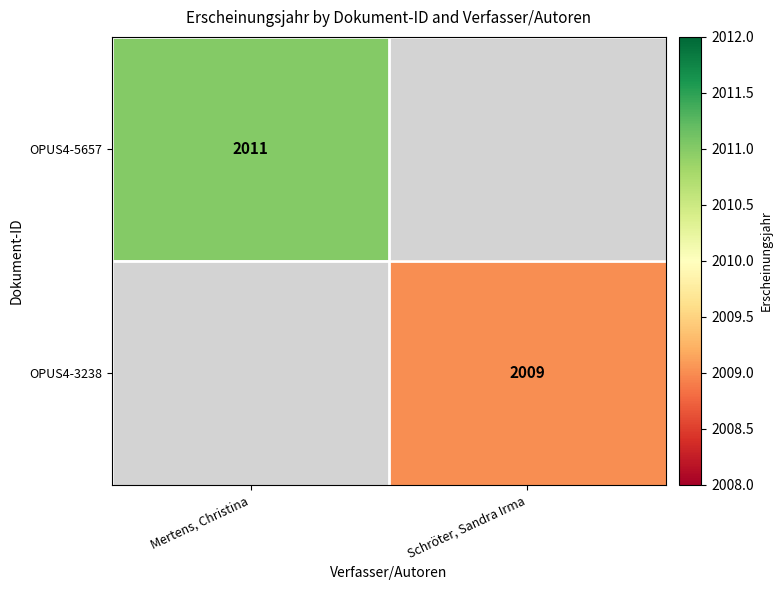

True or false: OPUS4-3238 has a value of 607.4 at Schröter, Sandra Irma.

False